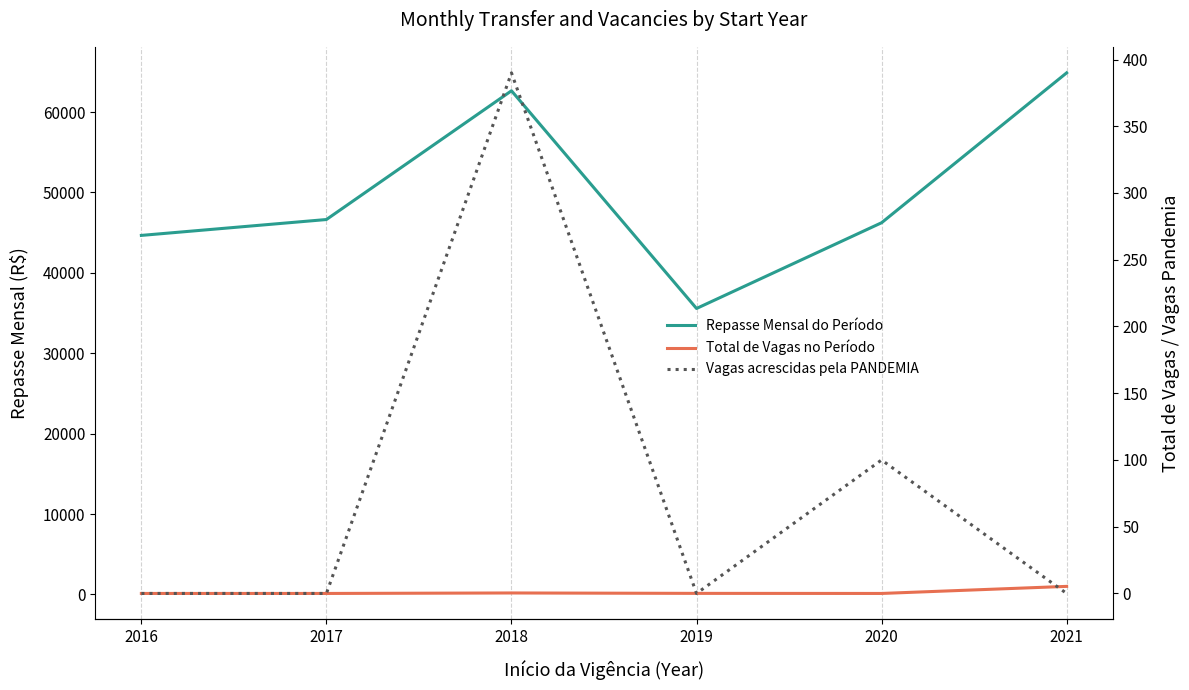

At which label does Repasse Mensal do Período first exceed 46636?

2017